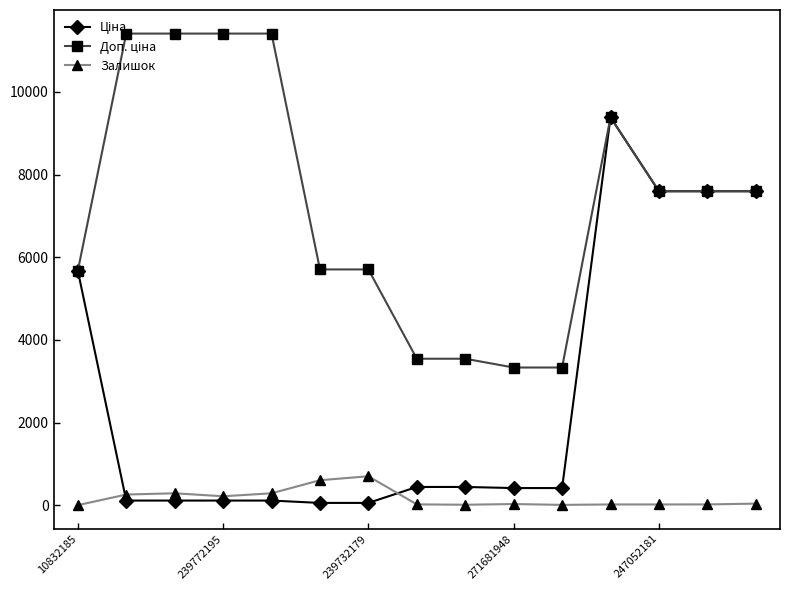

What is the value of the Залишок point at the 5th from the left?

290.0